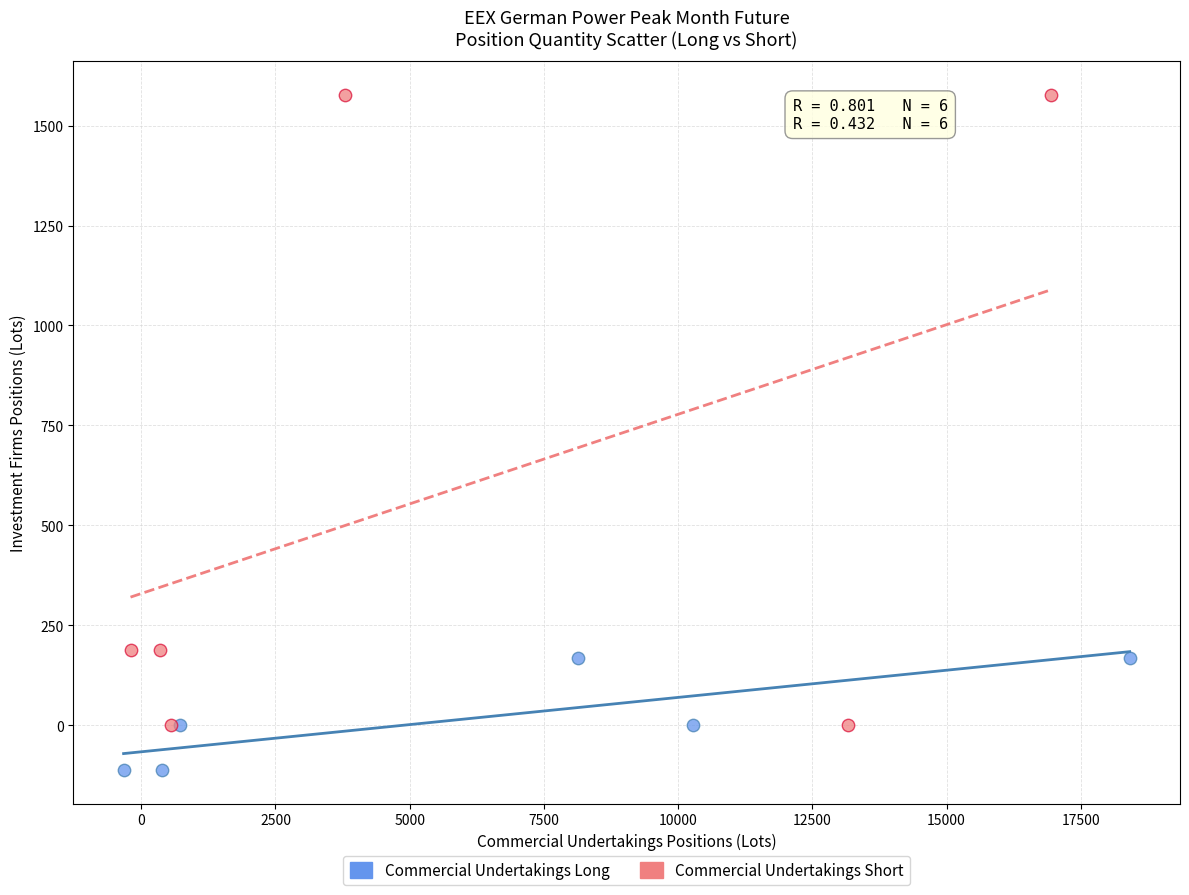

Which series contains the highest Y value?

Commercial Undertakings Short